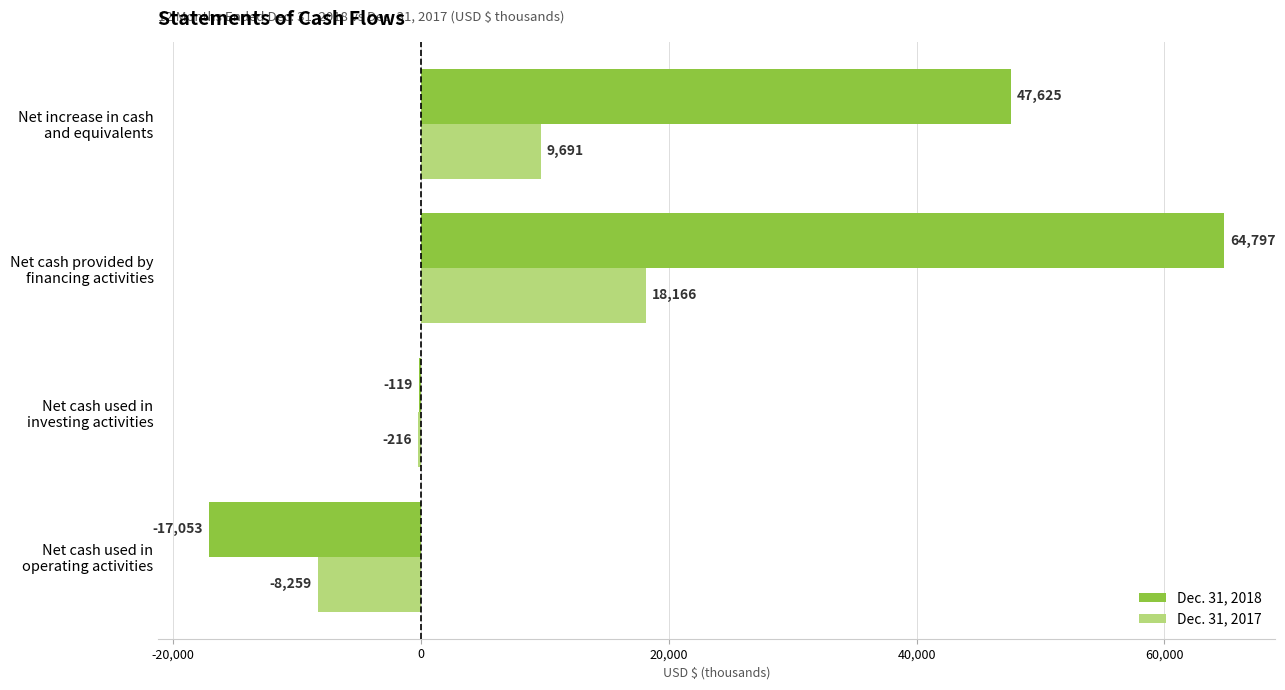

What is the maximum value shown in the chart?

64797